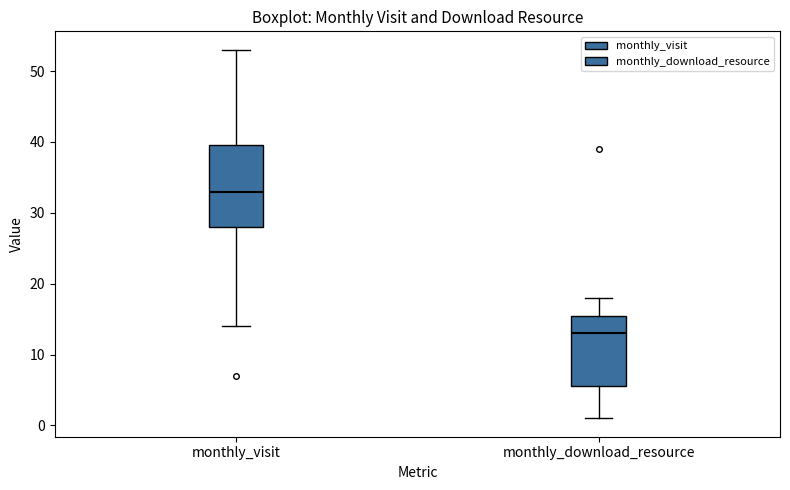

Where is the upper edge of the box for monthly_visit on the y-axis? The values are not printed on the chart, so give them approximately, as read against the axis.

40